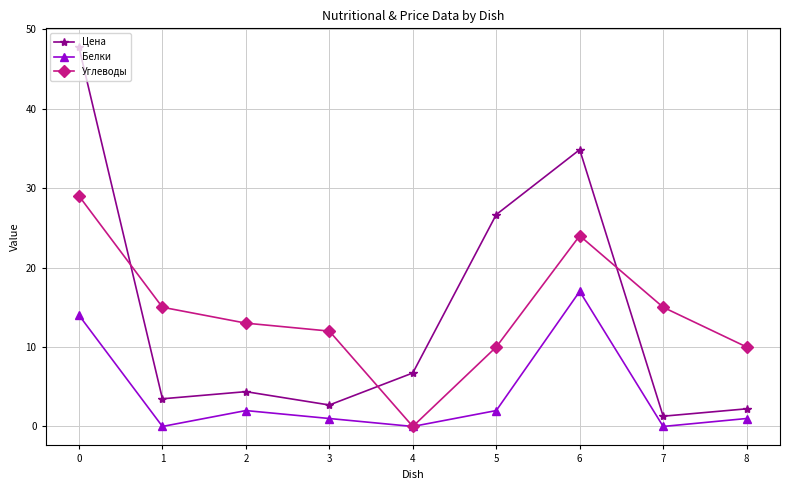

Is it true that Углеводы equals 0.0 at 4?

True